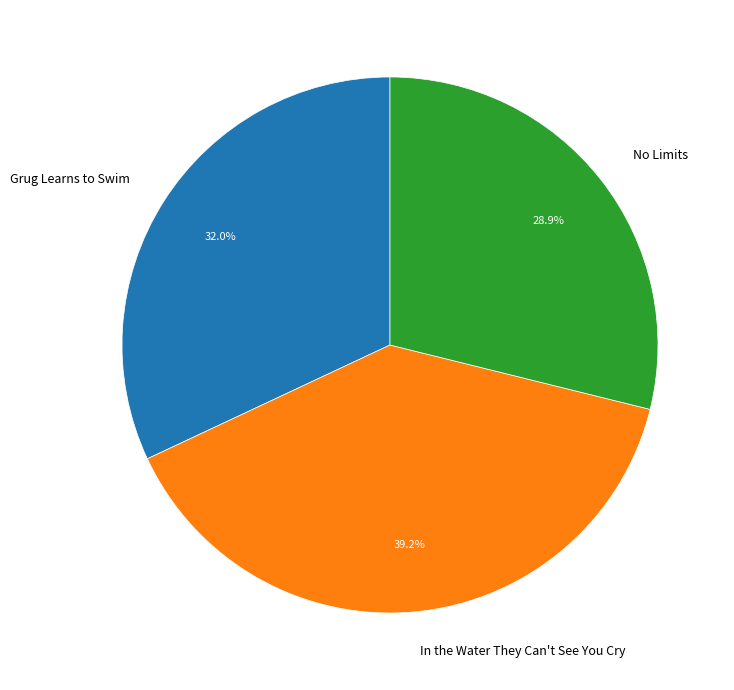

Rank the categories by value from lowest to highest.

No Limits, Grug Learns to Swim, In the Water They Can't See You Cry